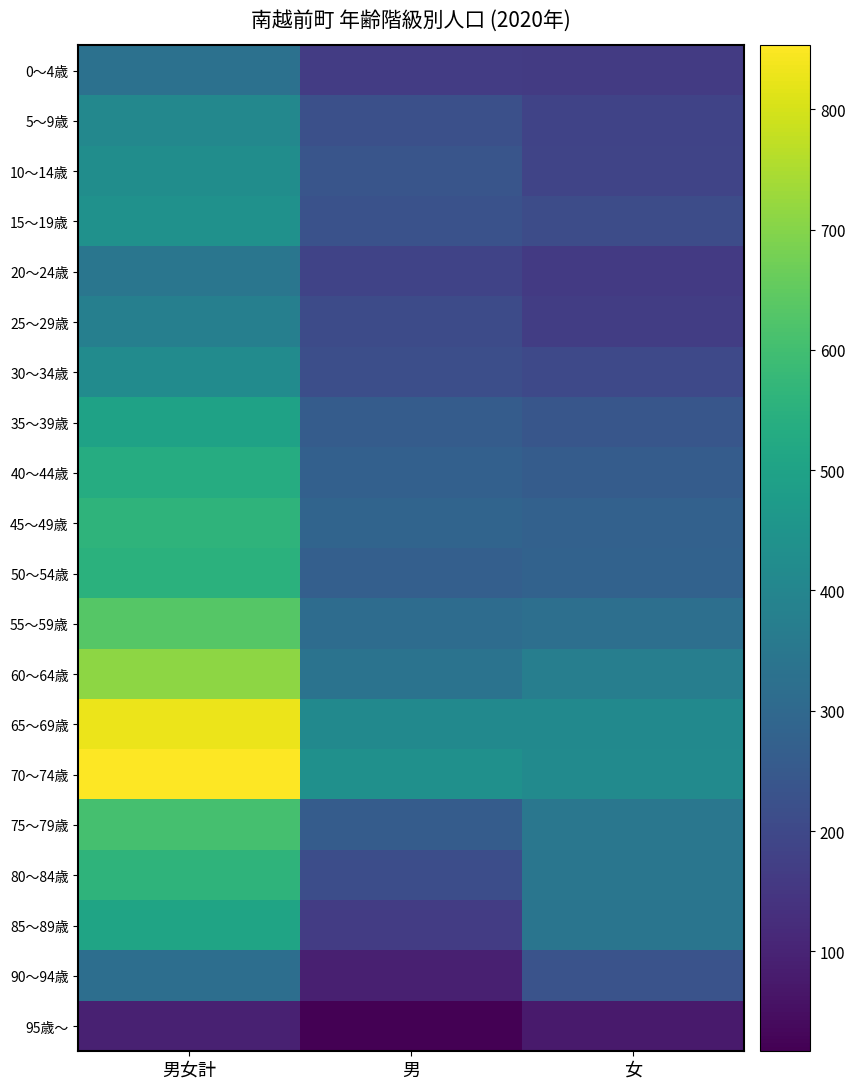

Reading left to right, transcribe all the data shown in this chart.

0～4歳: 男女計=328	男=167	女=161
5～9歳: 男女計=408	男=222	女=186
10～14歳: 男女計=427	男=237	女=190
15～19歳: 男女計=441	男=229	女=212
20～24歳: 男女計=344	男=186	女=158
25～29歳: 男女計=378	男=208	女=170
30～34歳: 男女計=419	男=219	女=200
35～39歳: 男女計=500	男=260	女=240
40～44歳: 男女計=534	男=273	女=261
45～49歳: 男女計=562	男=287	女=275
50～54歳: 男女計=550	男=271	女=279
55～59歳: 男女計=634	男=313	女=321
60～64歳: 男女計=710	男=336	女=374
65～69歳: 男女計=827	男=413	女=414
70～74歳: 男女計=853	男=435	女=418
75～79歳: 男女計=608	男=261	女=347
80～84歳: 男女計=561	男=216	女=345
85～89歳: 男女計=506	男=165	女=341
90～94歳: 男女計=319	男=89	女=230
95歳～: 男女計=93	男=17	女=76